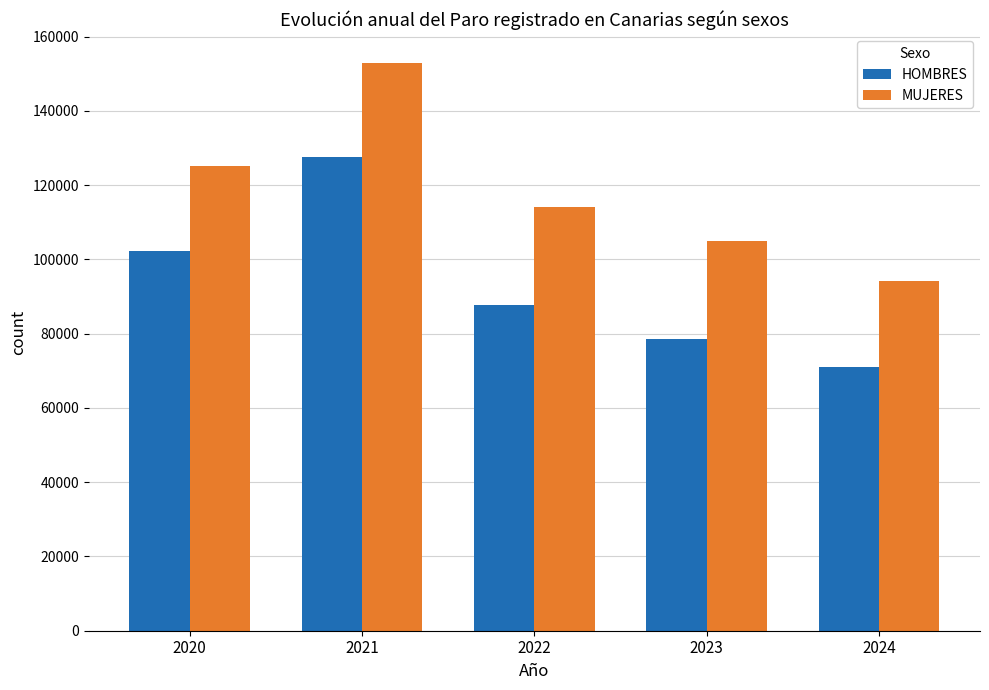

Rank the series by their average value, from lowest to highest.

HOMBRES, MUJERES